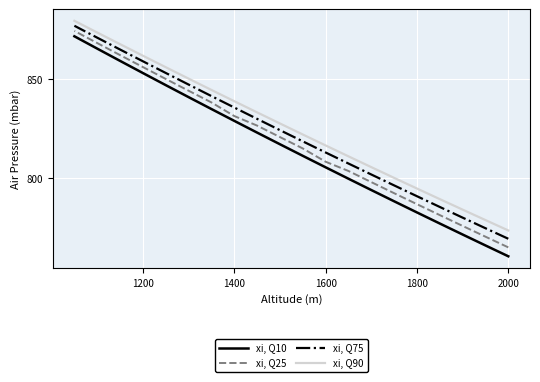

True or false: xi, Q75 and xi, Q10 intersect in this chart.

False